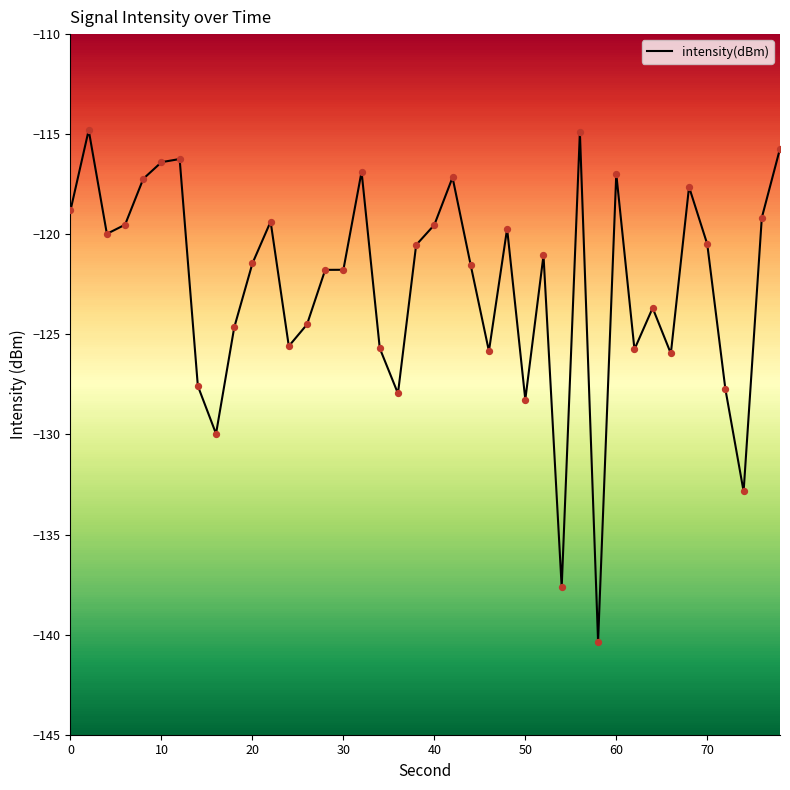

What is the maximum value for intensity(dBm)?

-114.8